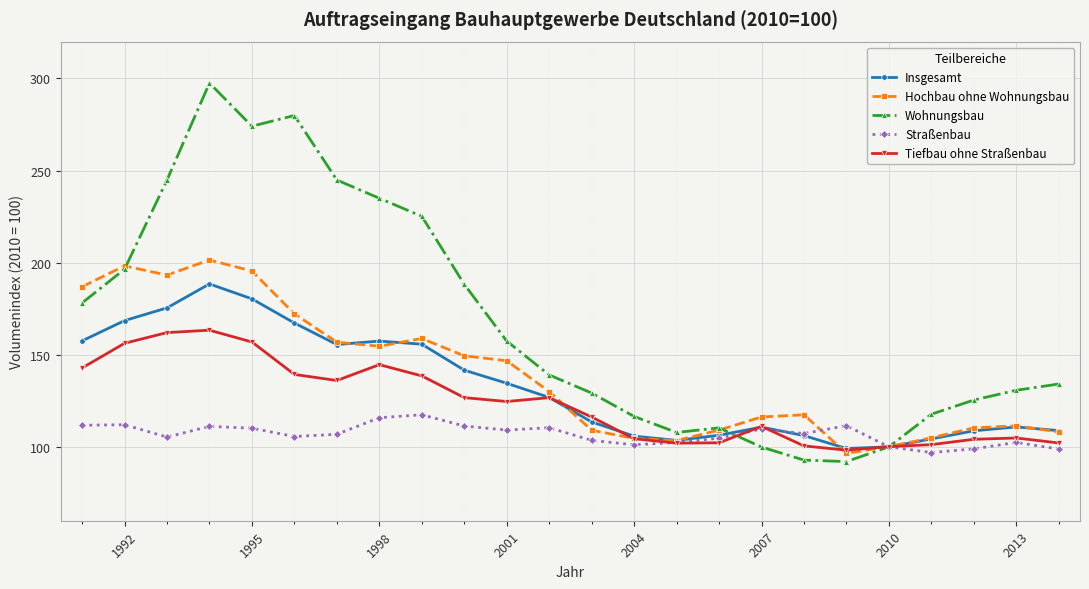

Which series has the largest range (max minus min)?

Wohnungsbau